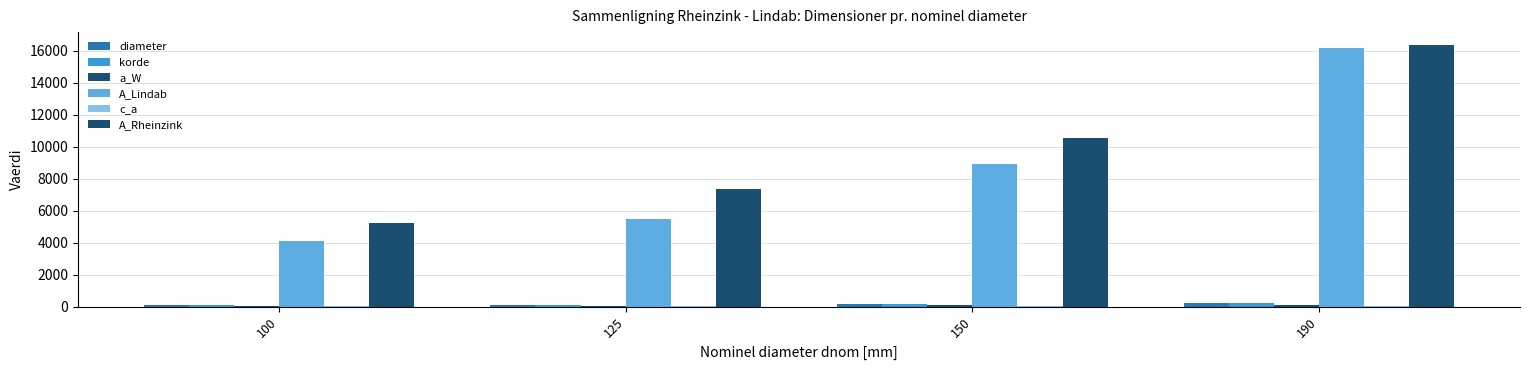

Between 100 and 190, which is larger?

190